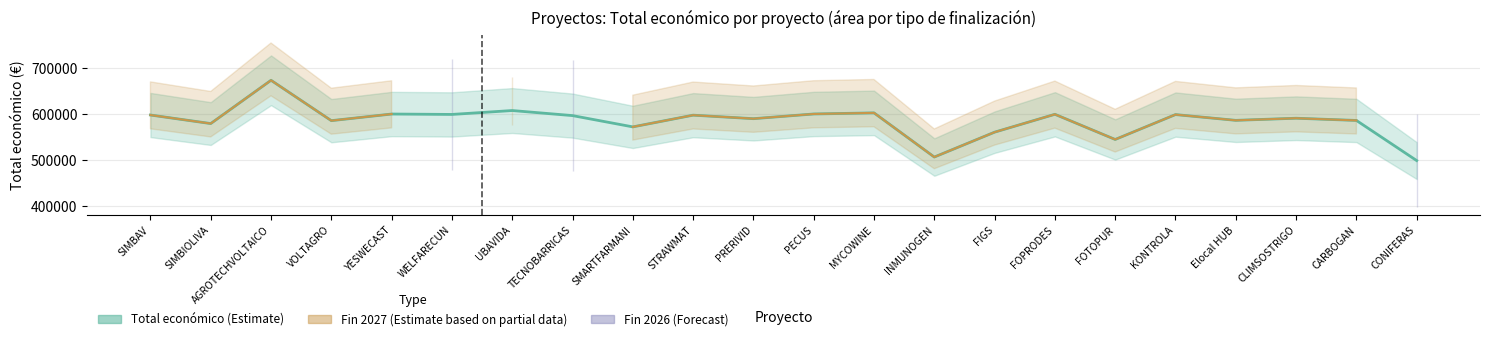

At which category does Total económico (Estimate) reach its first local peak?

AGROTECHVOLTAICO